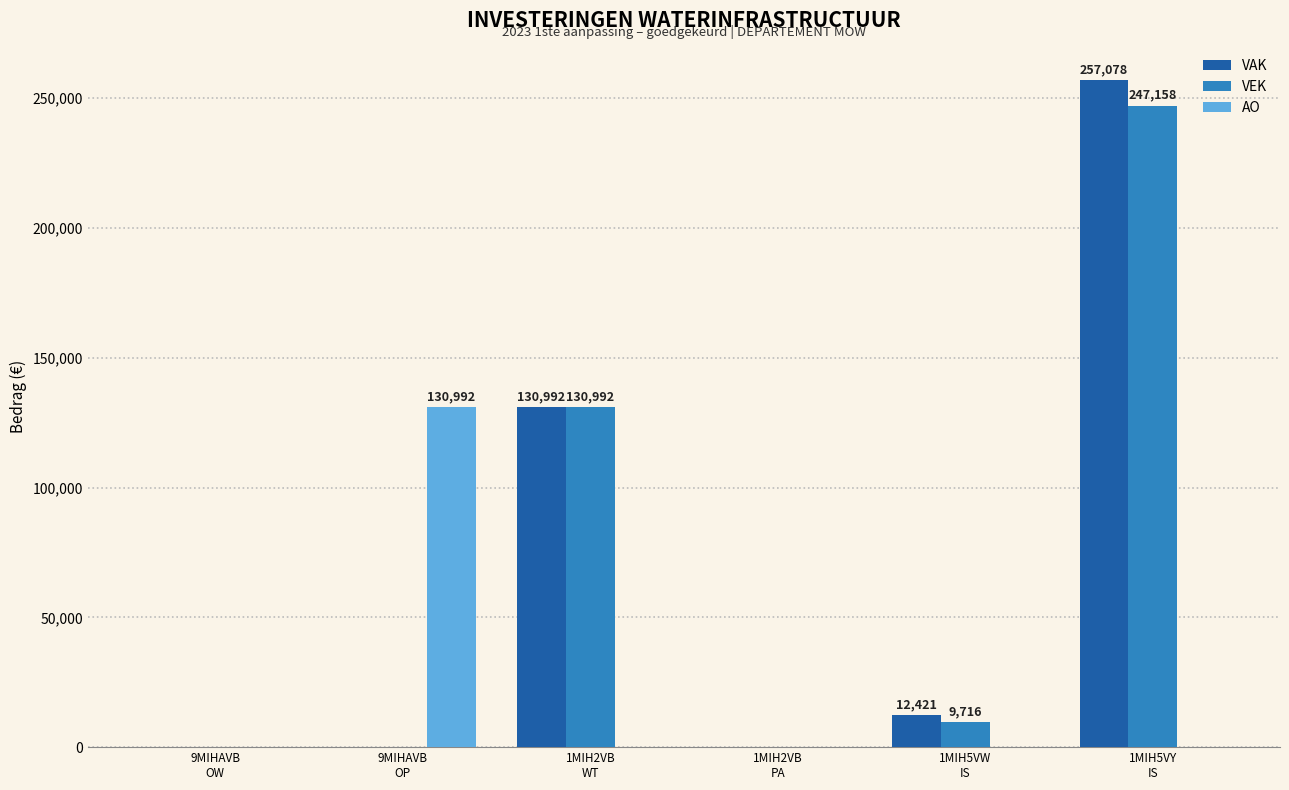

How many data points in AO are above 0?

1